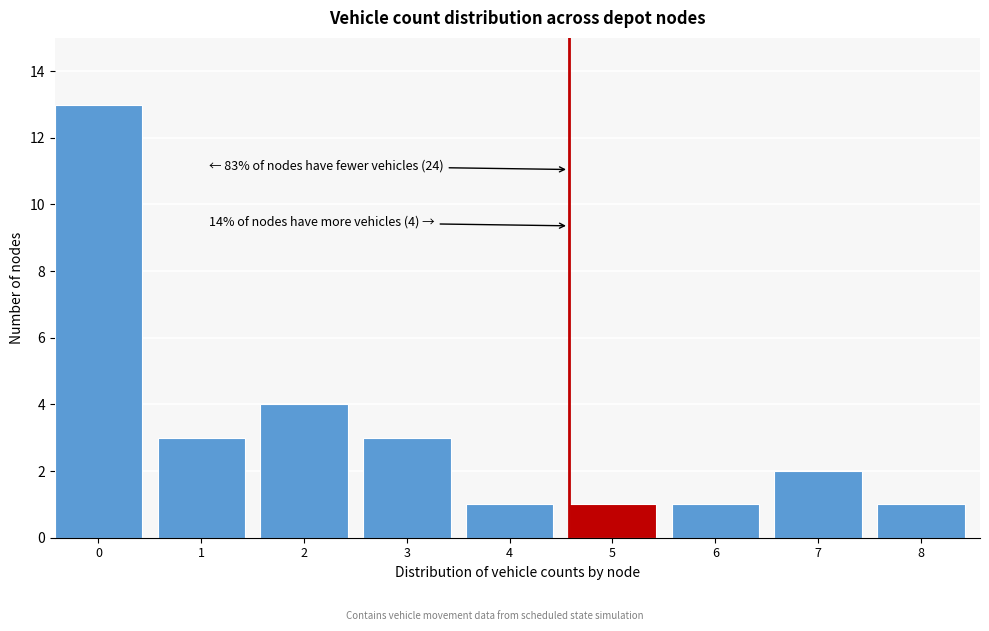

Reading left to right, what are all the values shown in this chart?

0=13	1=3	2=4	3=3	4=1	5=1	6=1	7=2	8=1